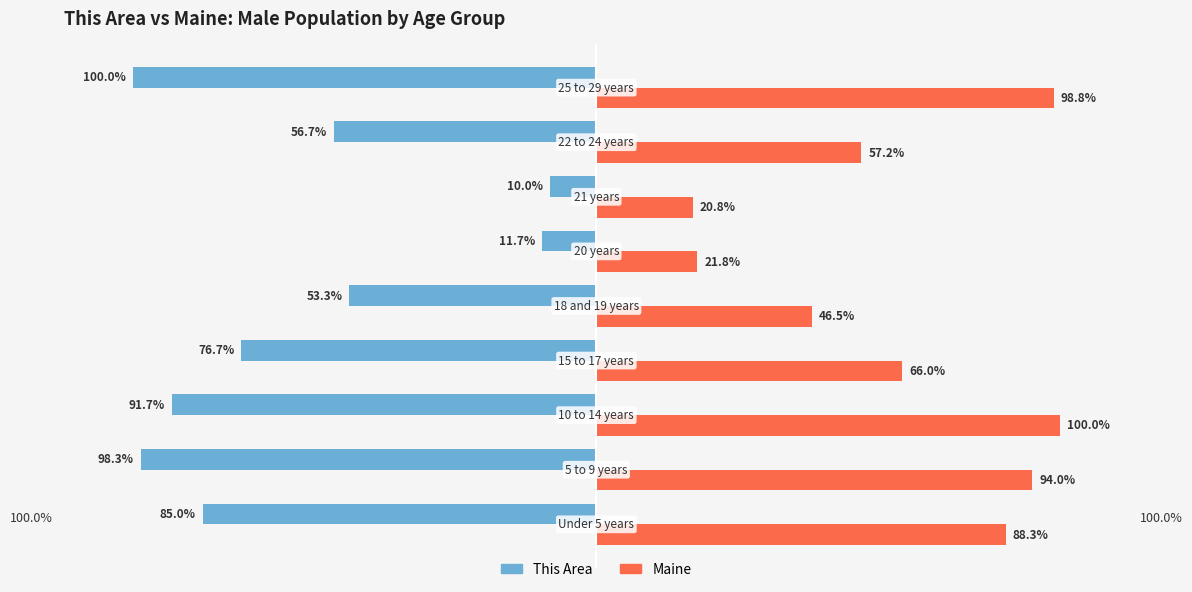

Rank the series by their maximum value, from highest to lowest.

Maine, This Area